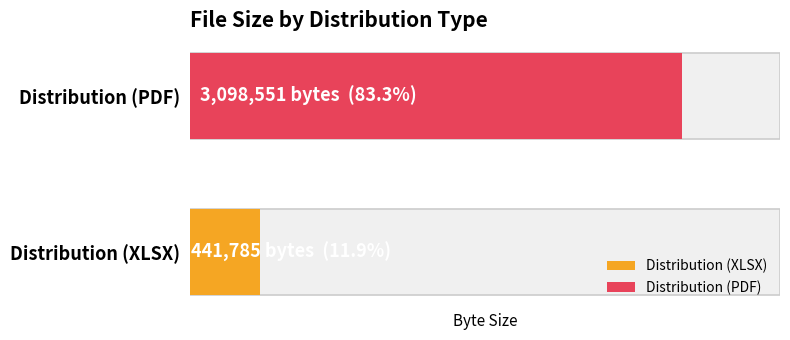

At which label is the value closest to 1770168?

Distribution (XLSX)